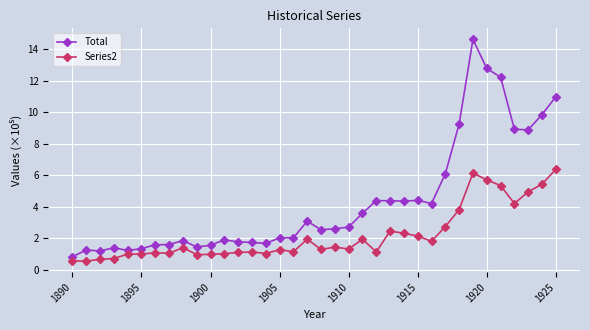

Which series has the widest spread of values?

Total